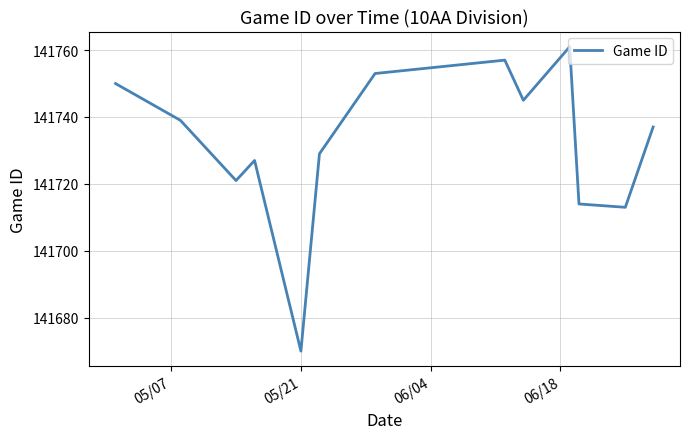

How many values are below 141737?

6